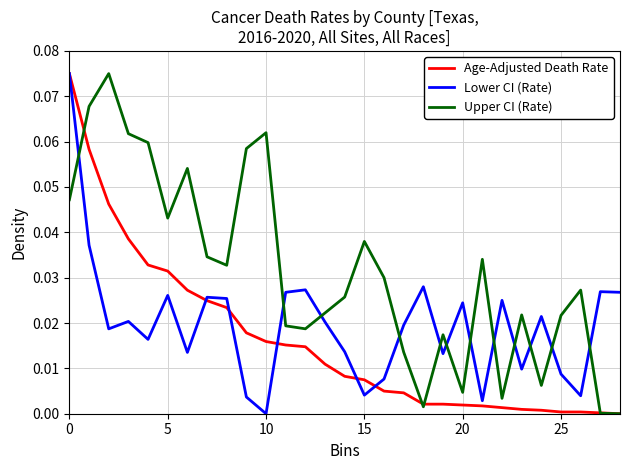

Rank the series by their average value, from lowest to highest.

Age-Adjusted Death Rate, Lower CI (Rate), Upper CI (Rate)